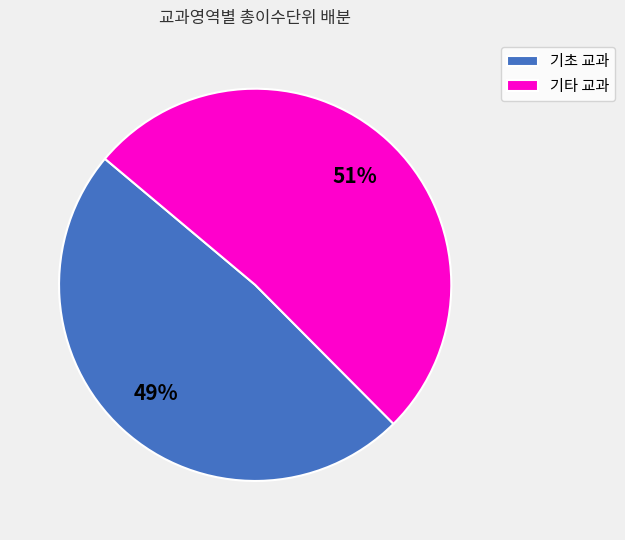

Which category has the biggest portion of the pie?

기타 교과